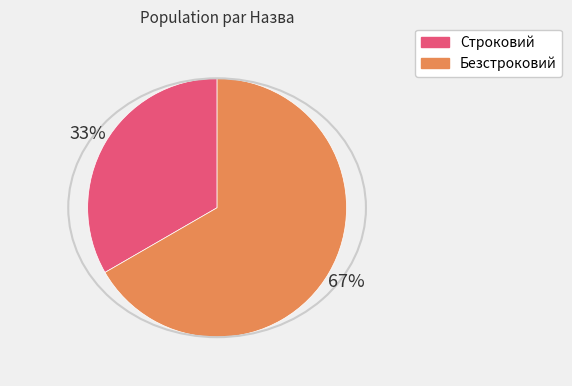

Between Строковий and Безстроковий, which is larger?

Безстроковий